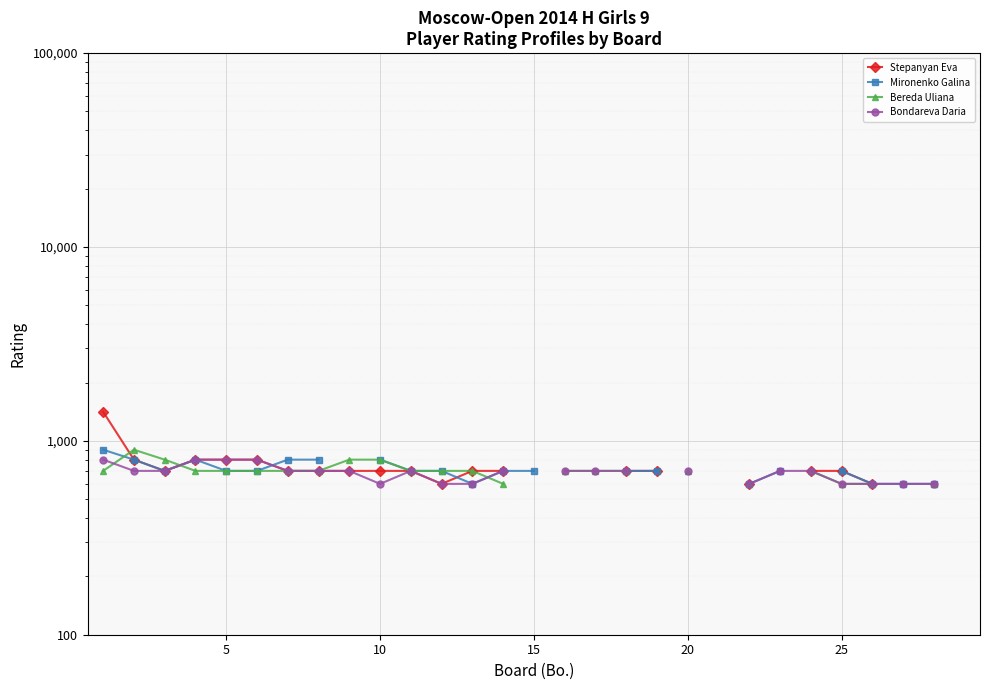

Is it true that Bereda Uliana equals 800.0 at 10?

True